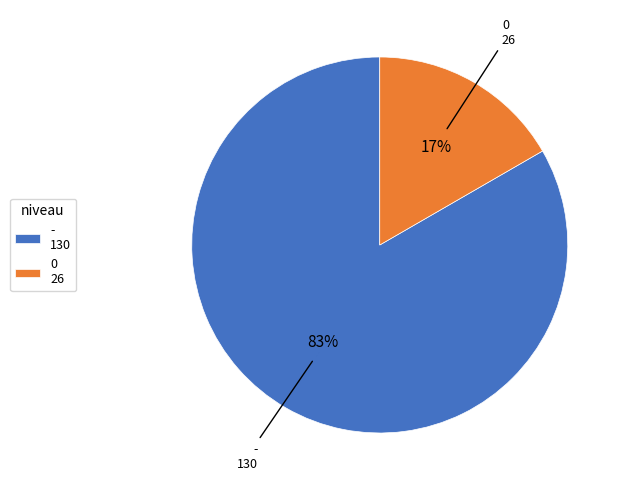

True or false: - accounts for 83% of the total.

True